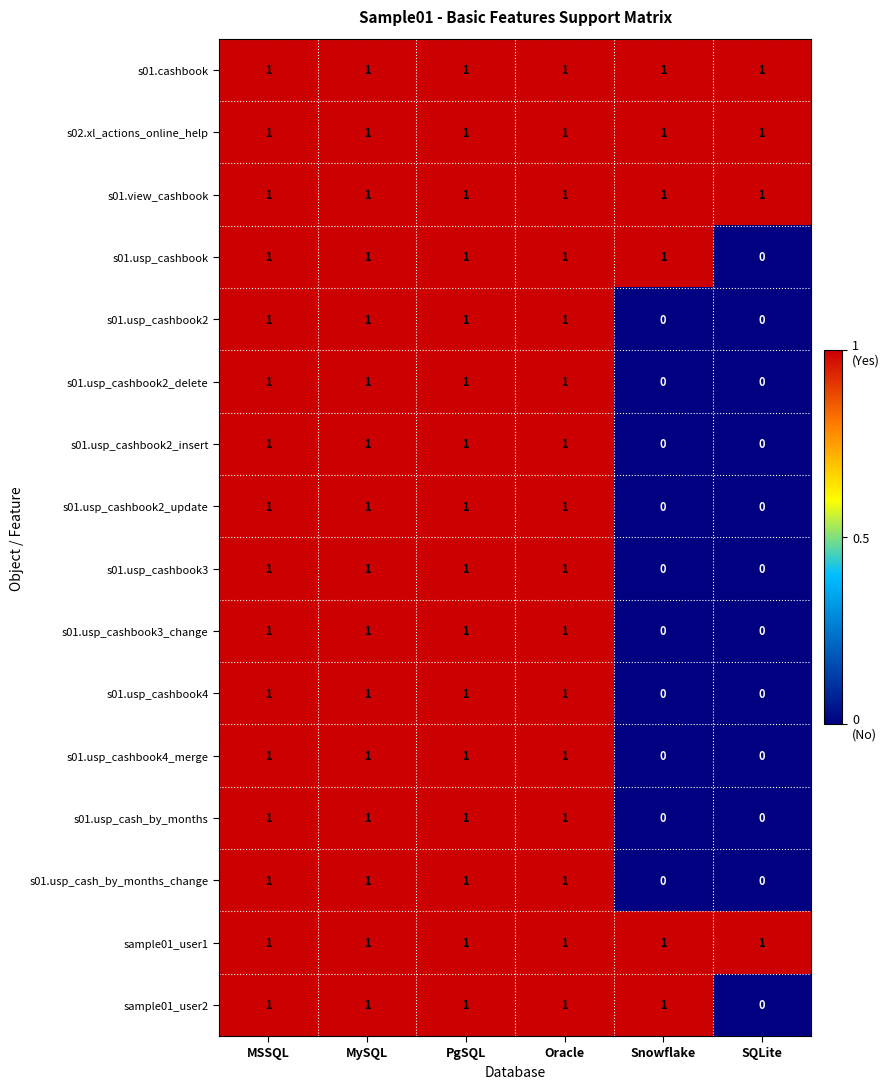

Count the s01.usp_cash_by_months_change values in the range 0 to 1.

6